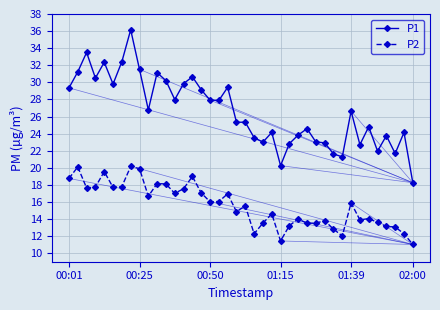

What are all the series names shown in the legend?

P1, P2